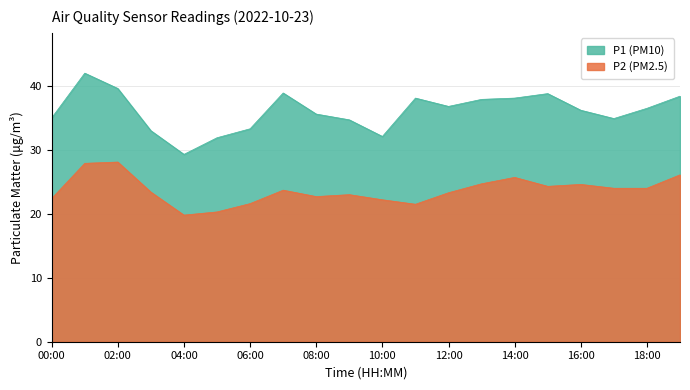

At which category is the sum across all series the highest?

01:00